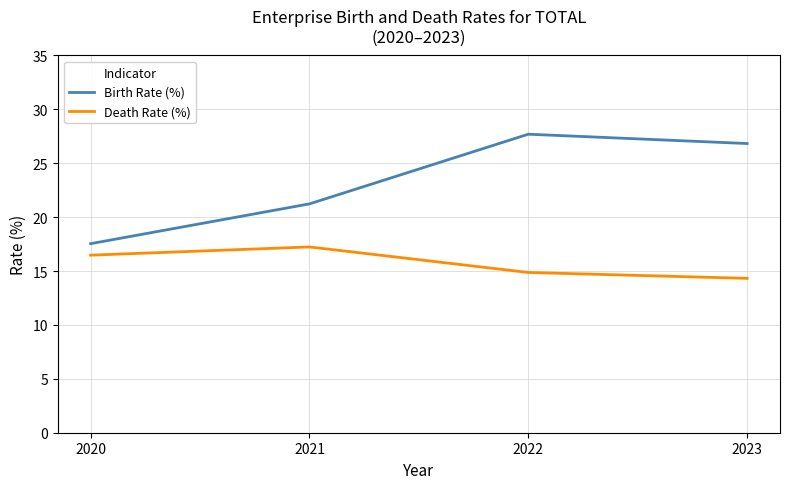

True or false: Birth Rate (%) and Death Rate (%) cross at least once.

False